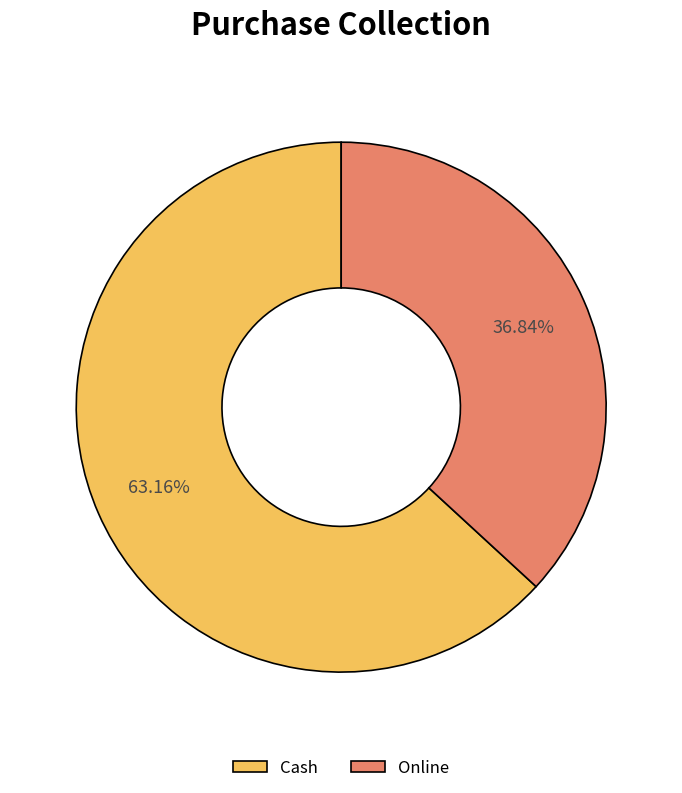

What percentage is the Cash slice, to the nearest percent?

63%